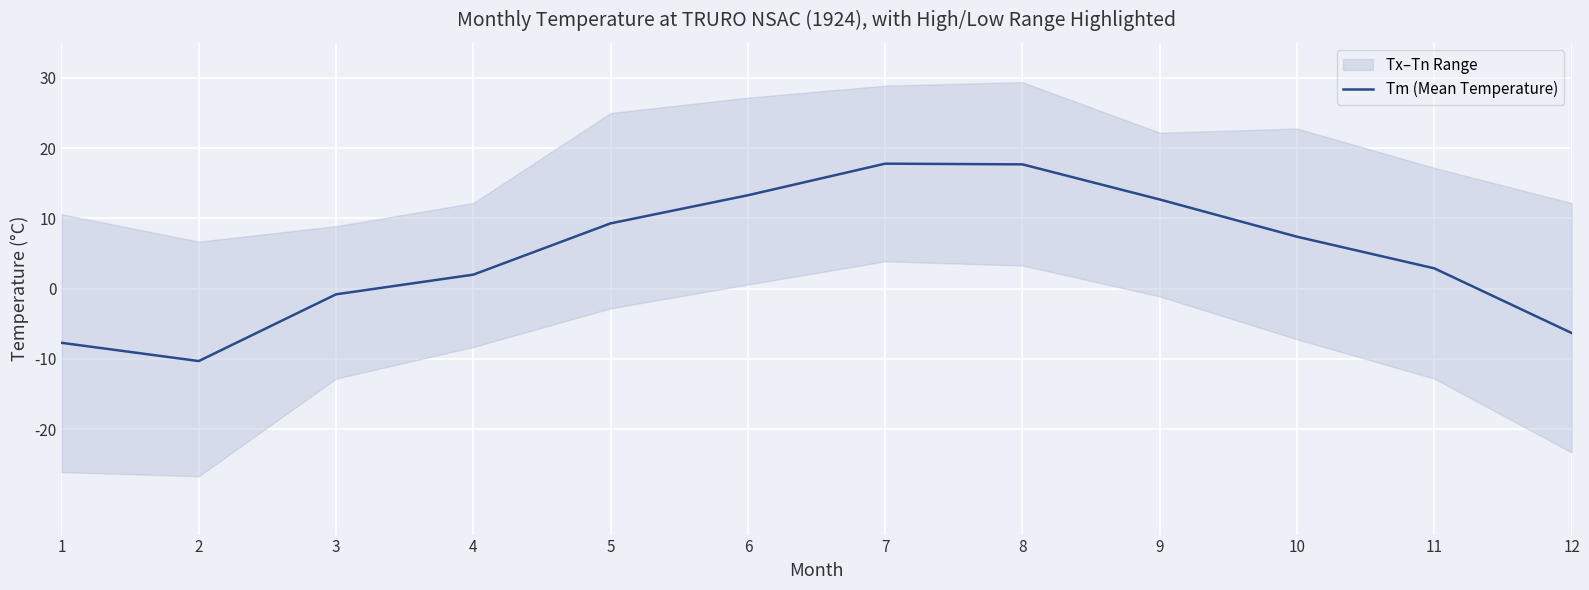

What is the change in value from 6 to 8?

+4.4